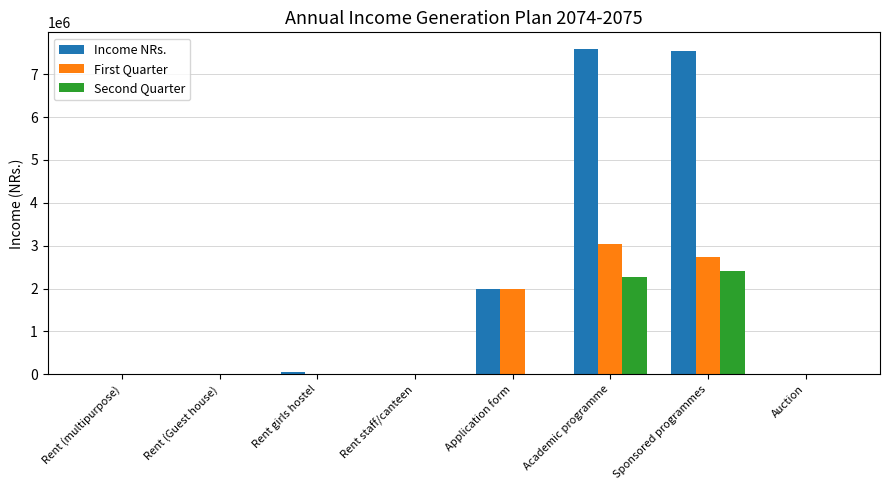

How many groups of bars are there?

8